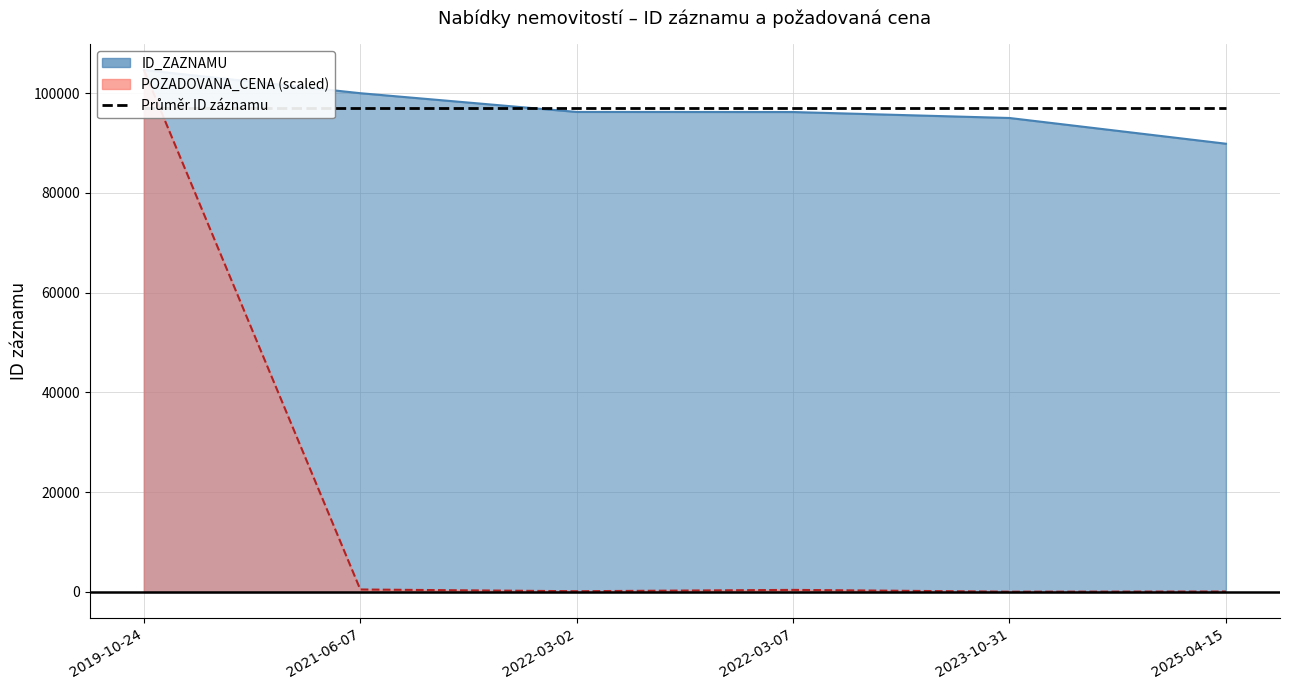

Which category has the lowest value in the ID_ZAZNAMU series?

2025-04-15